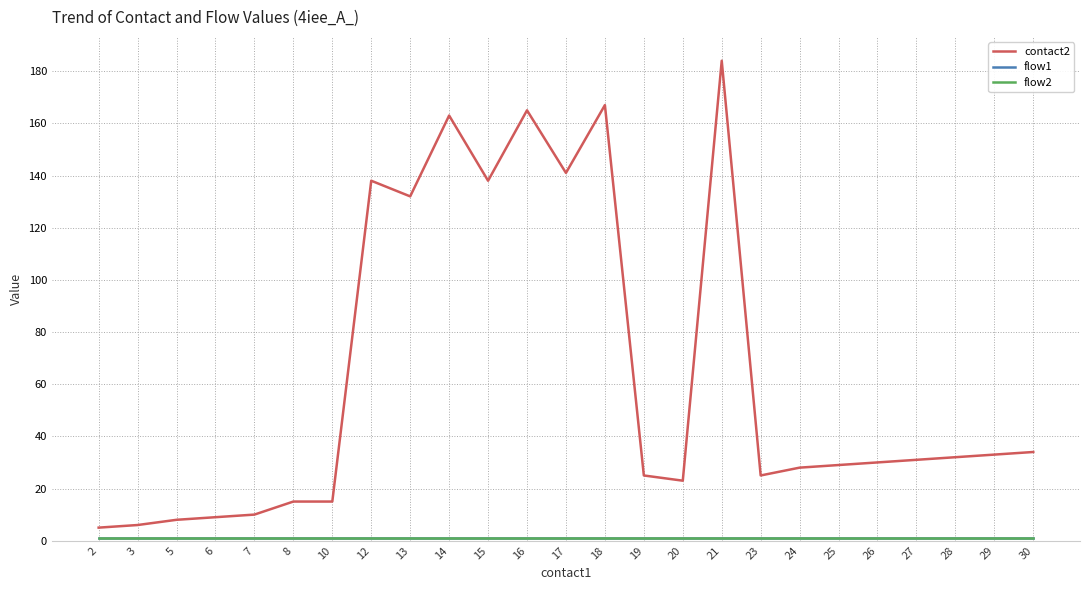

Rank the series at 28 from highest to lowest value.

contact2, flow1, flow2